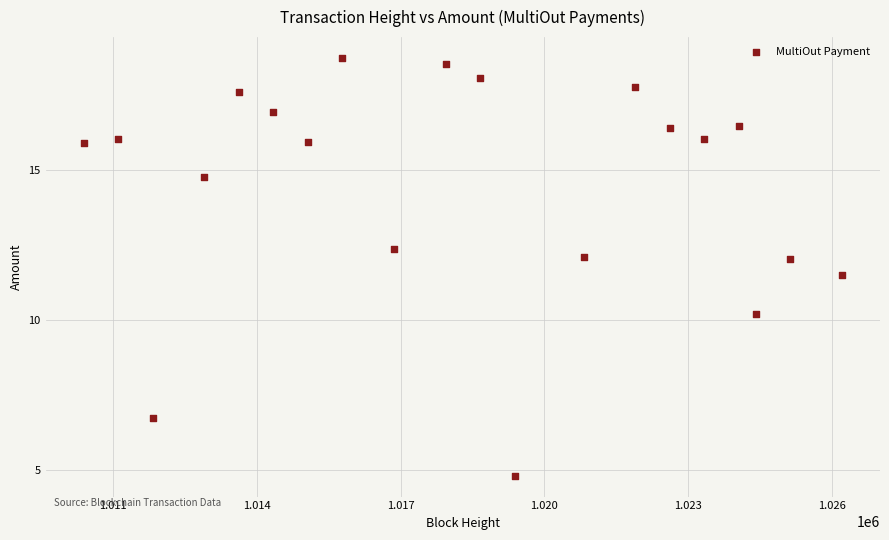

What Y value in the scatter plot is closest to 11?

11.5